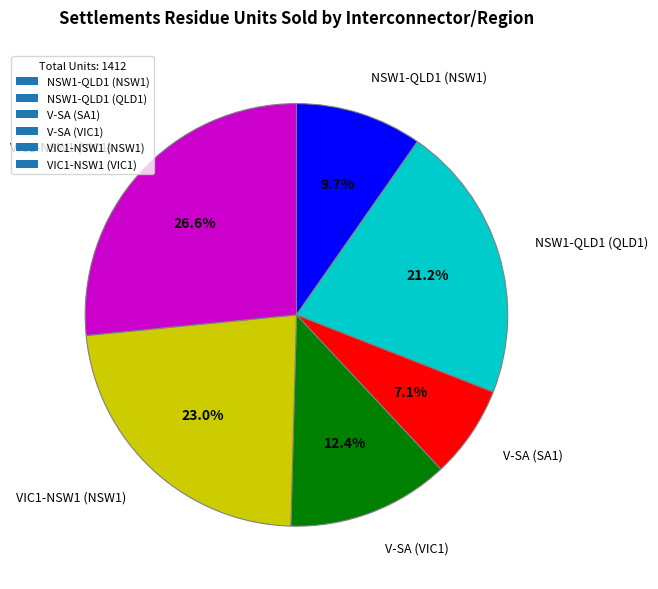

Rank the categories by value from highest to lowest.

VIC1-NSW1 (VIC1), VIC1-NSW1 (NSW1), NSW1-QLD1 (QLD1), V-SA (VIC1), NSW1-QLD1 (NSW1), V-SA (SA1)